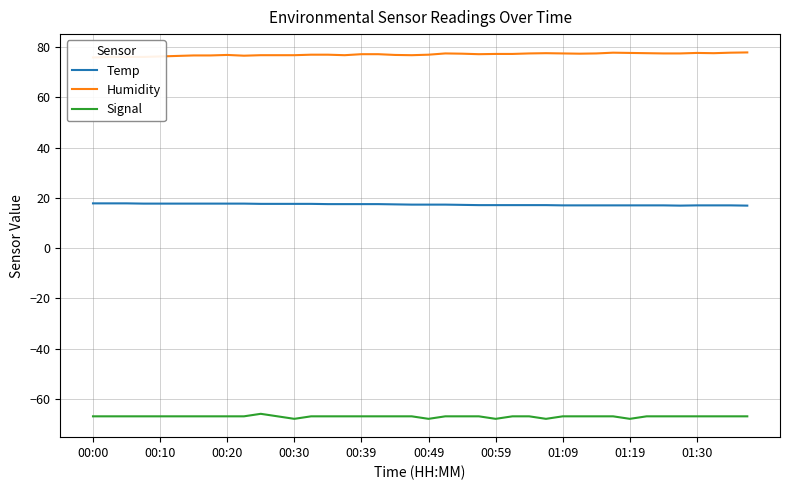

Is it true that Signal equals -68.0 at 00:30?

True